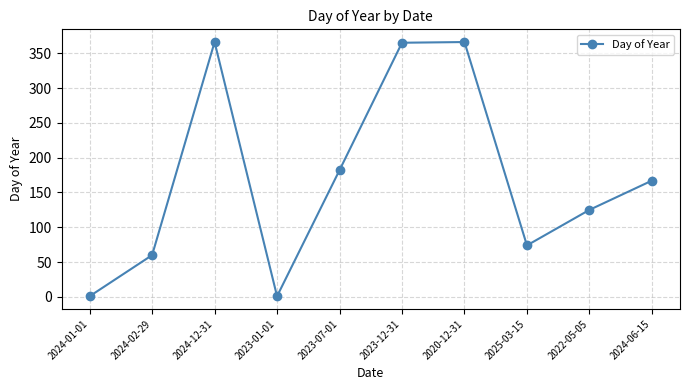

What is the value of the 5th point from the left?

182